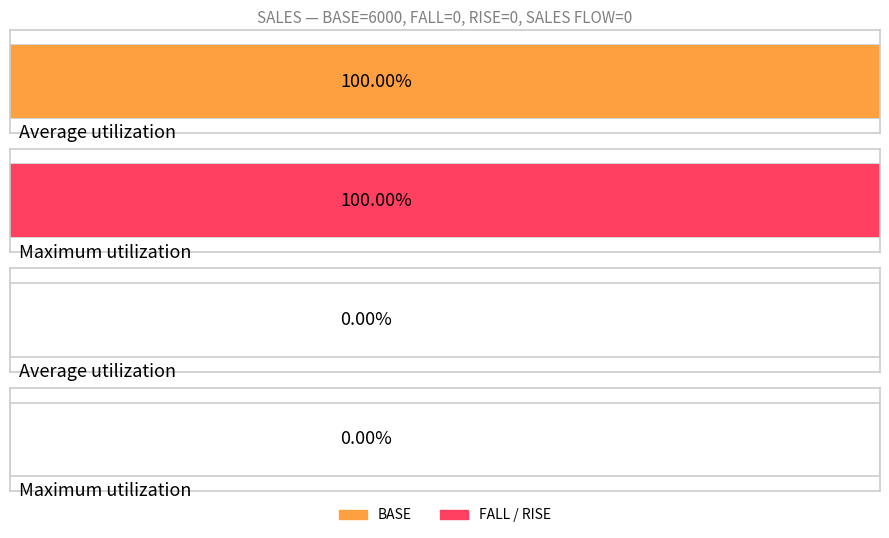

List the series in order of their peak value, highest first.

BASE, FALL, RISE